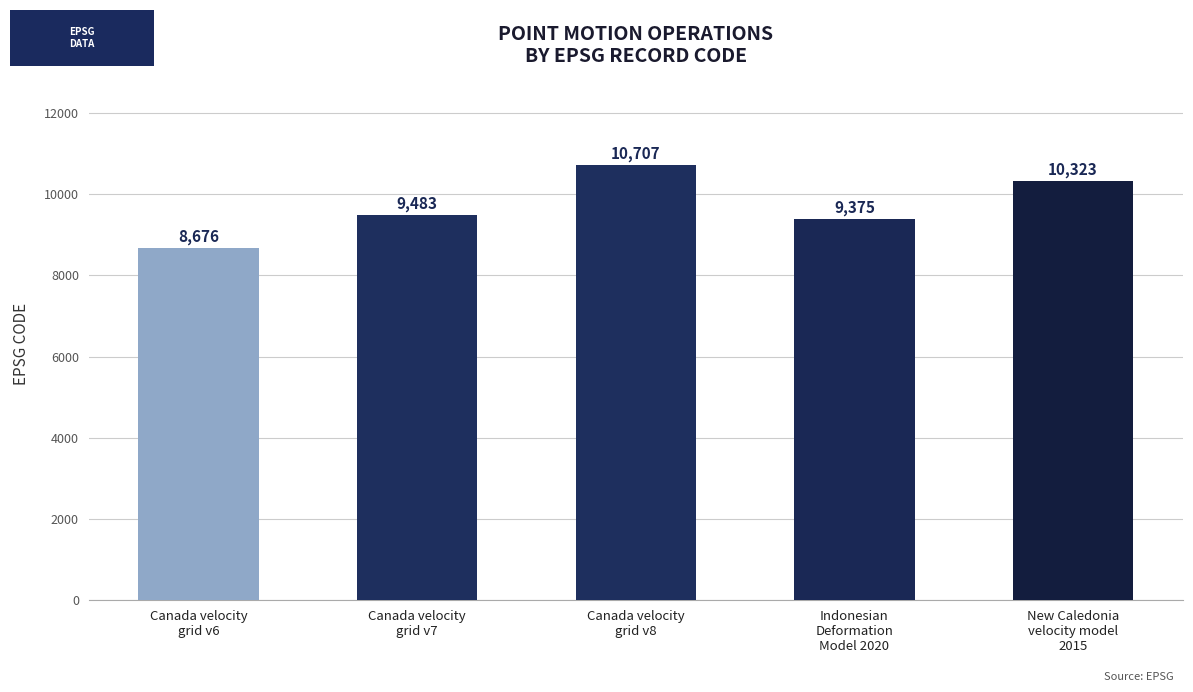

What is the average value?

9713